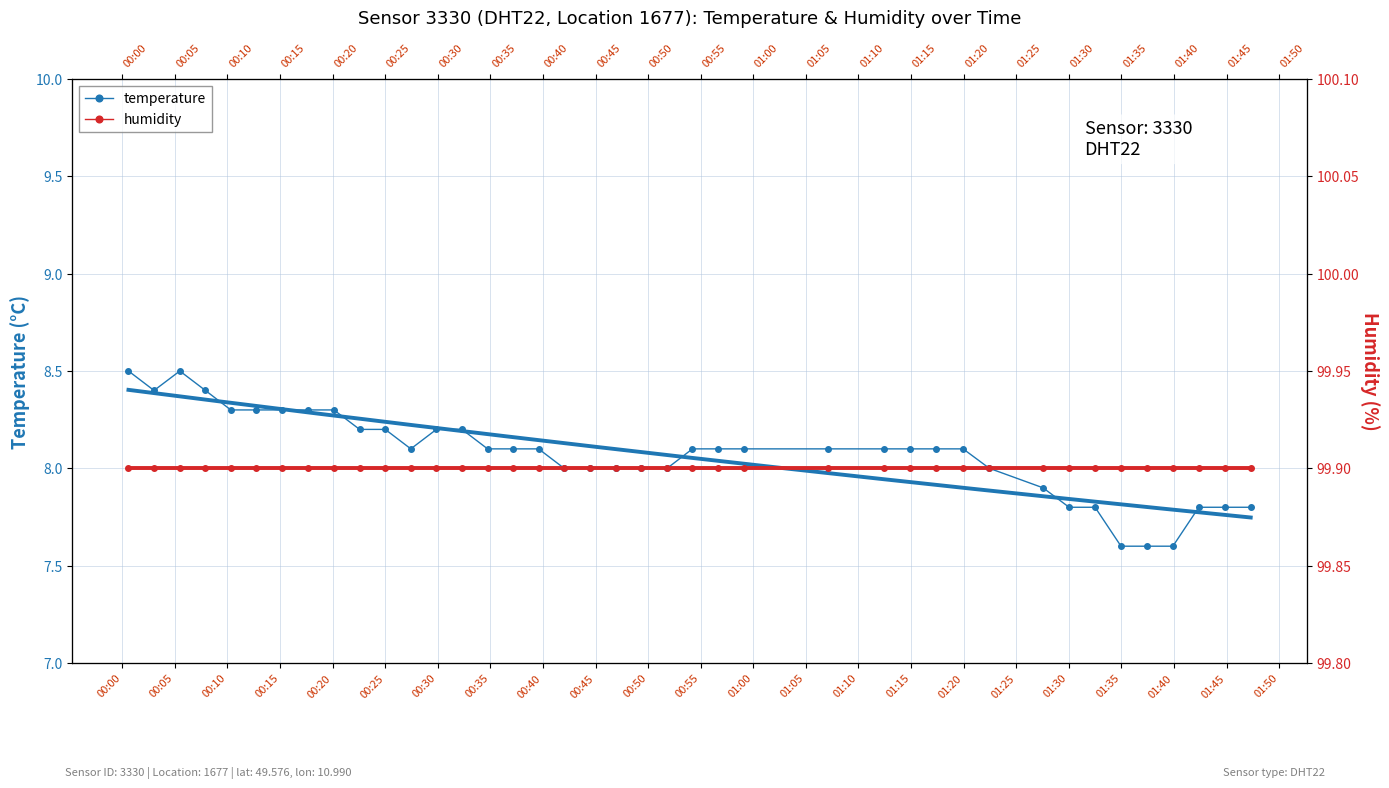

True or false: humidity and temperature intersect in this chart.

False